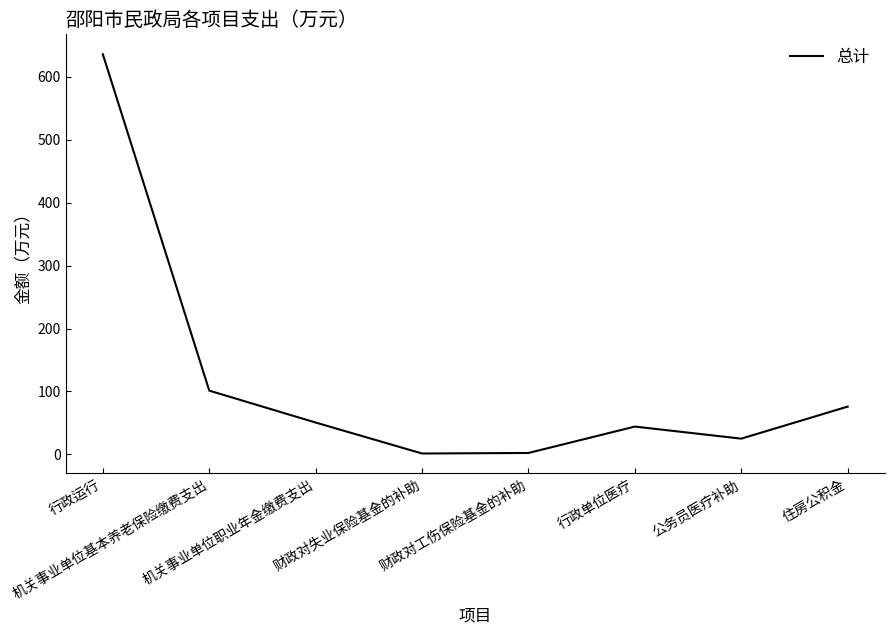

How many series are shown in this chart?

1